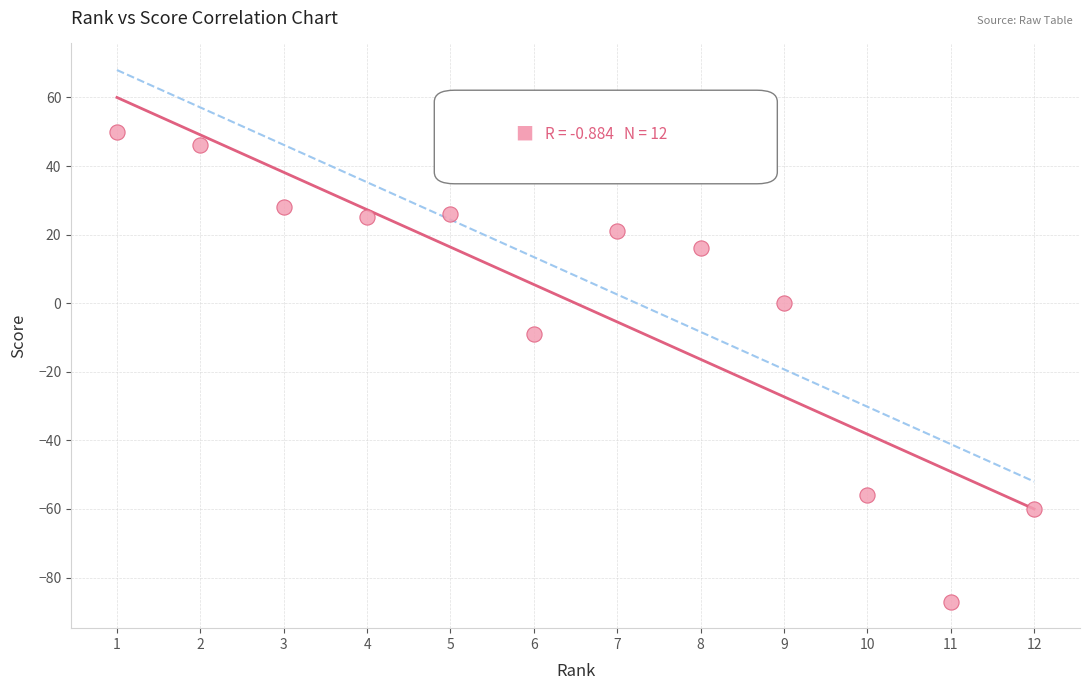

What is the range of X values (max minus min)?

11